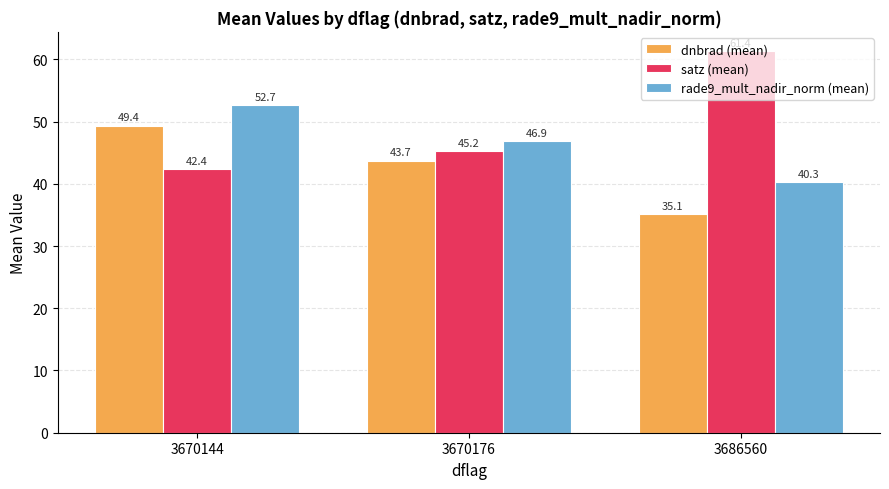

How many data points in rade9_mult_nadir_norm (mean) are above 46?

2